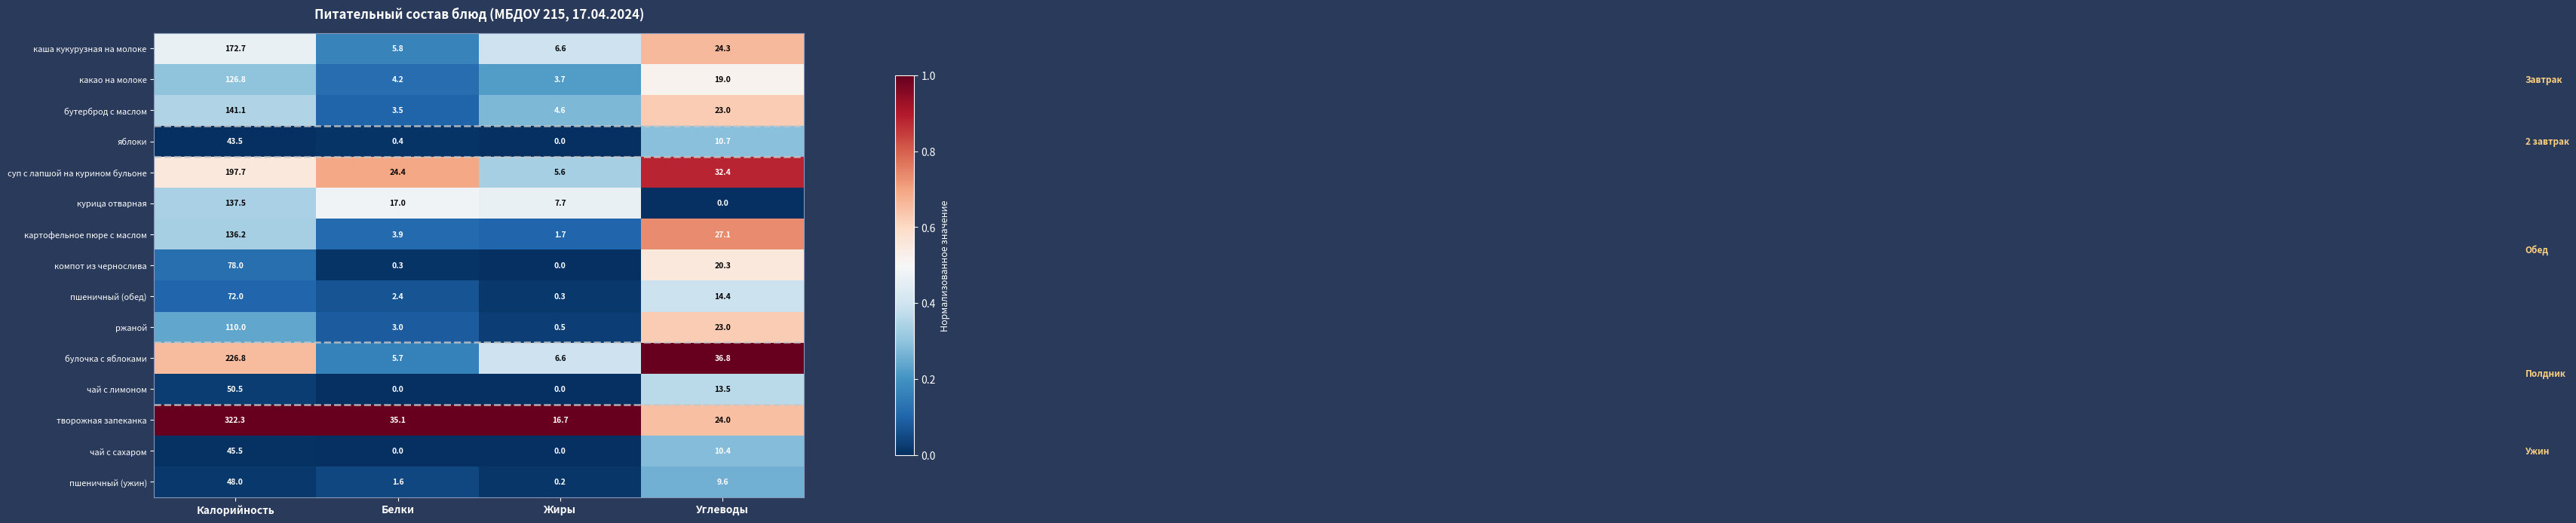

Where is ржаной nearest to the value 55?

Углеводы